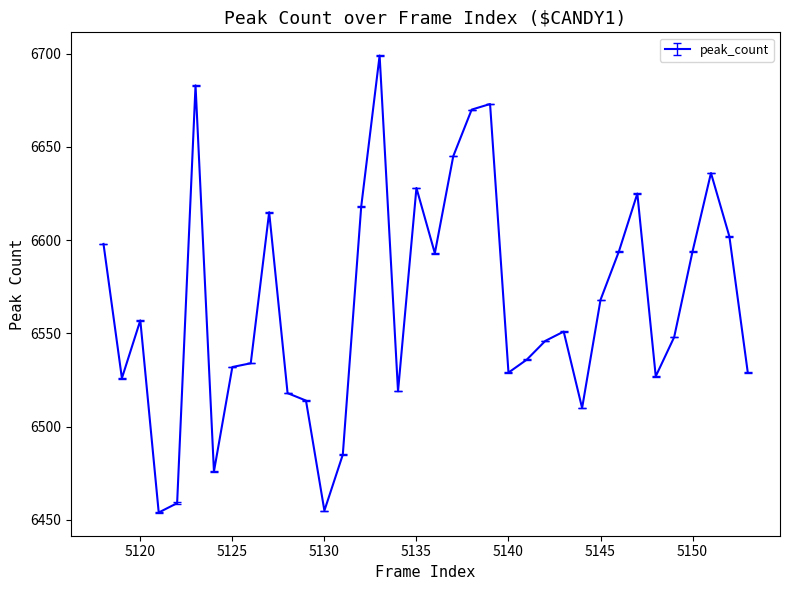

What is the greatest value displayed?

6699